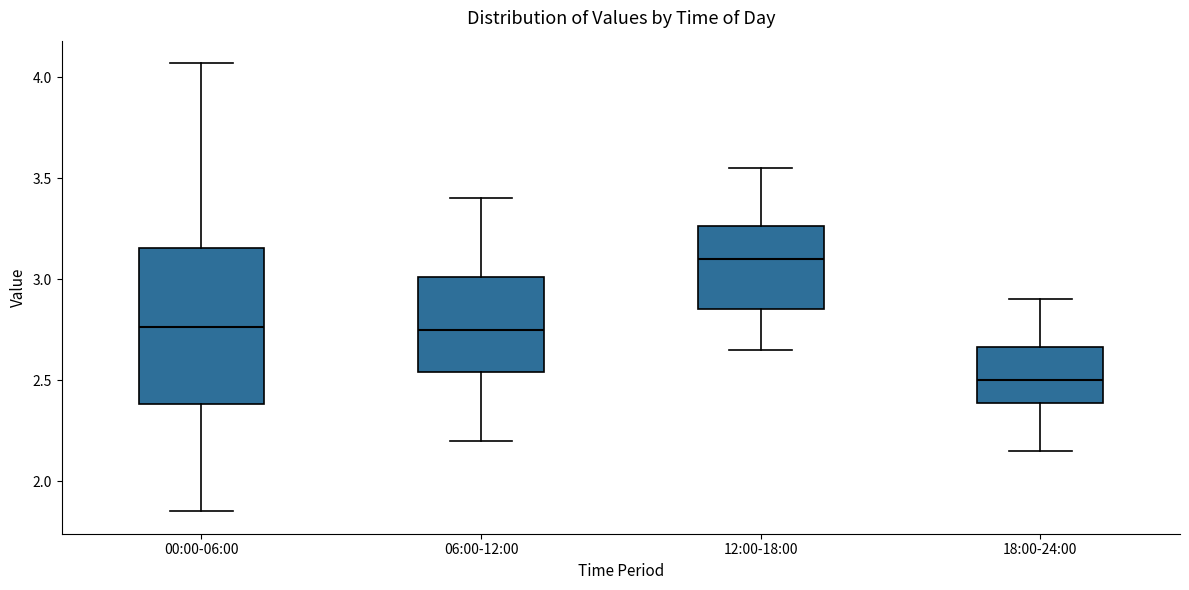

Which box's median line is the lowest?

18:00-24:00